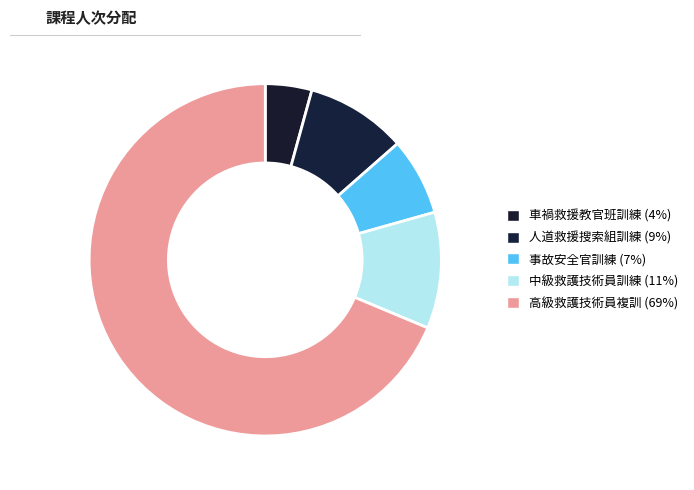

How many segments does this pie chart have?

5